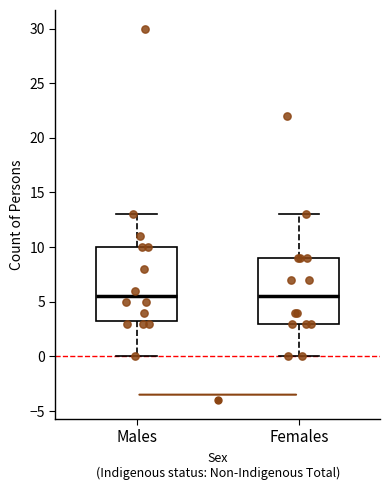

Which box is the tallest, from its lower edge to its upper edge?

Males